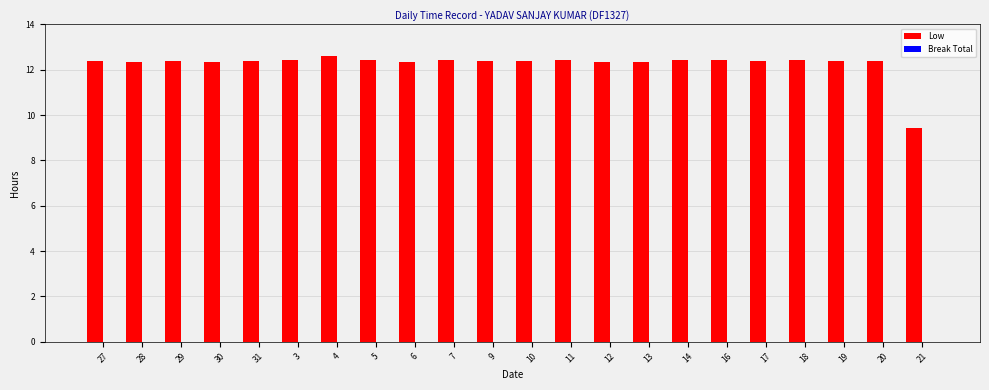

What is the ratio of the value at 6 to the value at 30?

1.0